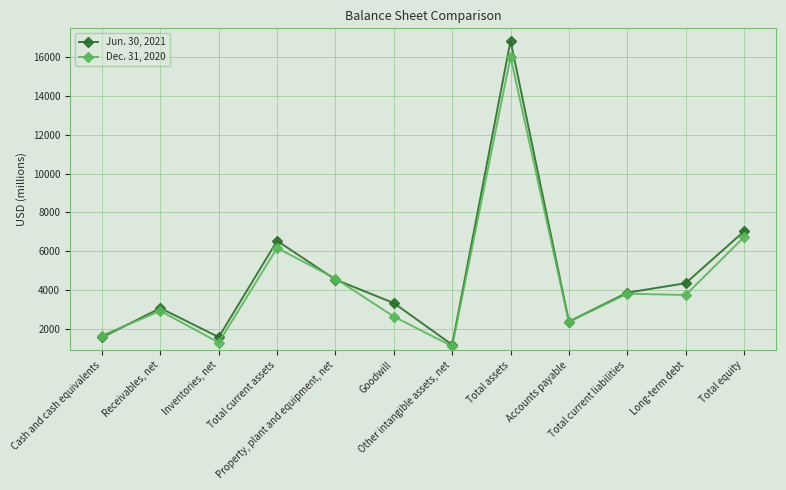

Which series has the largest range (max minus min)?

Jun. 30, 2021